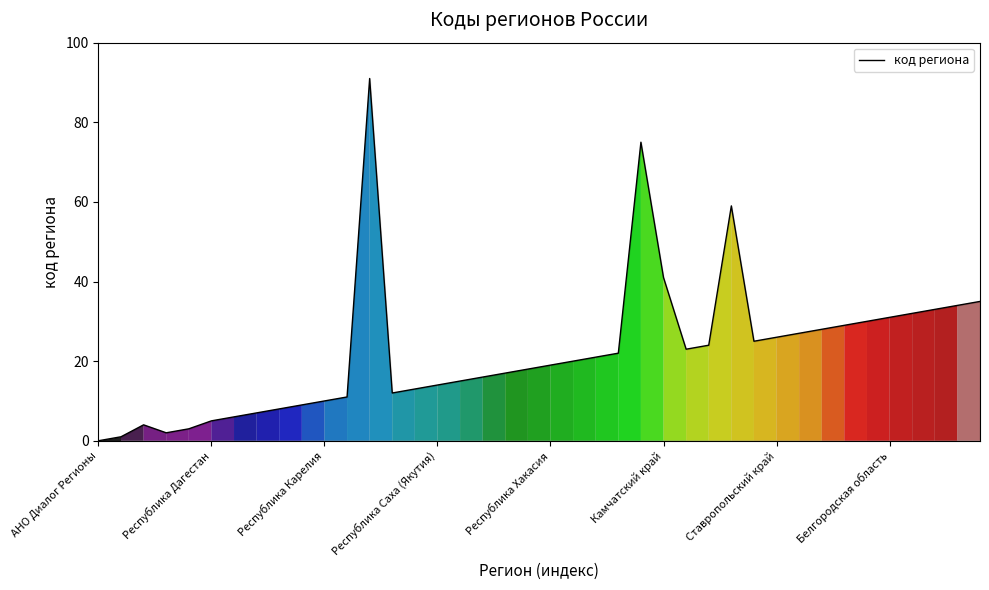

What is the maximum value shown in the chart?

91